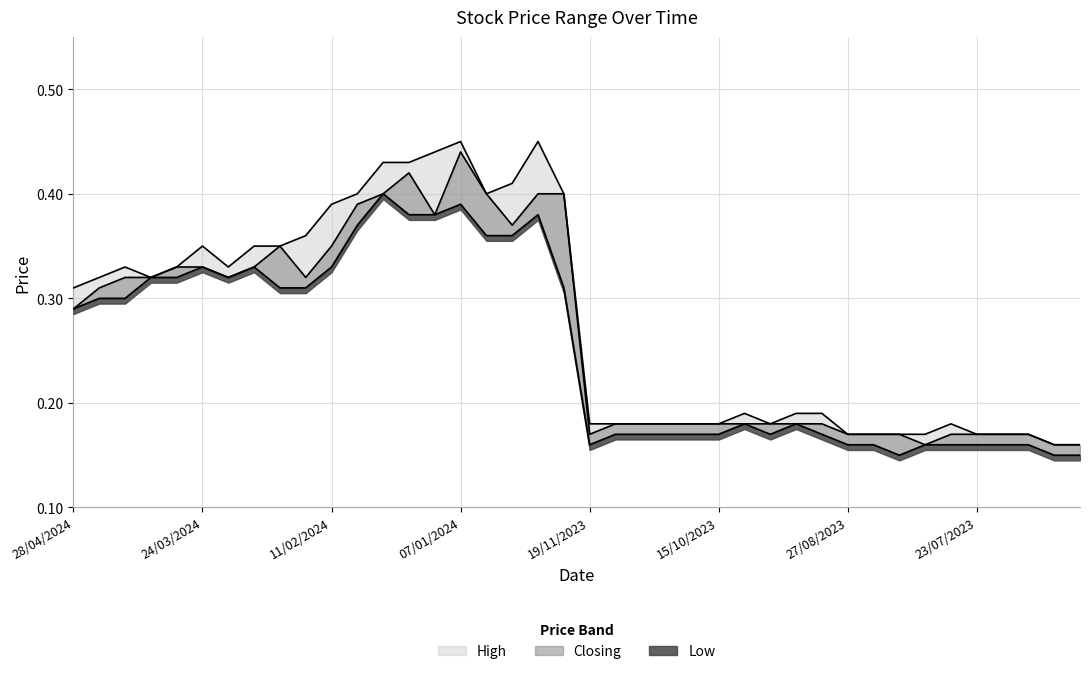

At which category does Closing reach its first local valley?

17/03/2024